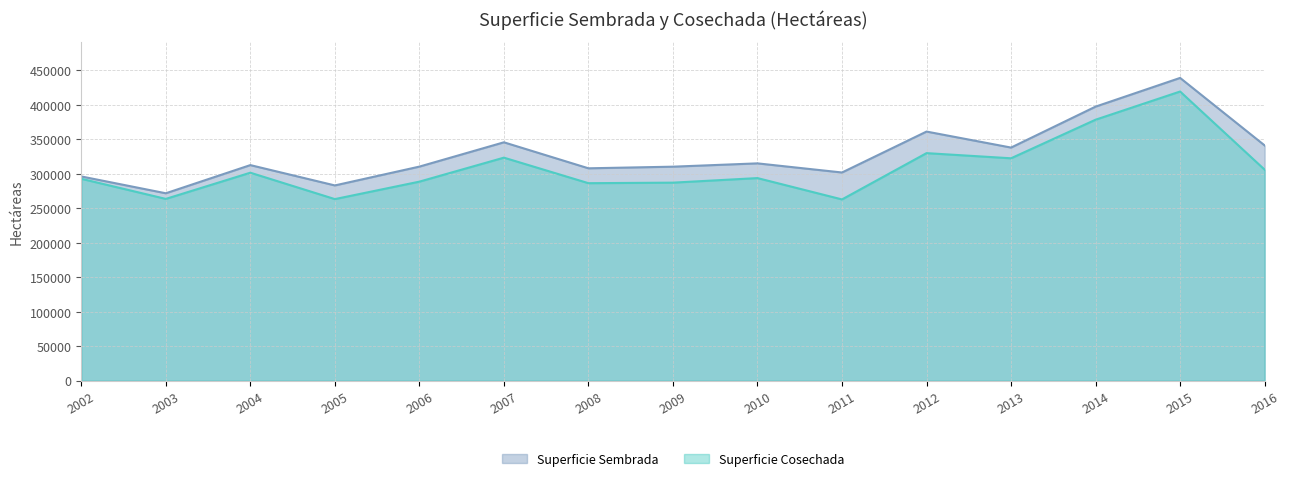

In Superficie Cosechada, how many points are higher than both neighbors (excluding endpoints)?

5